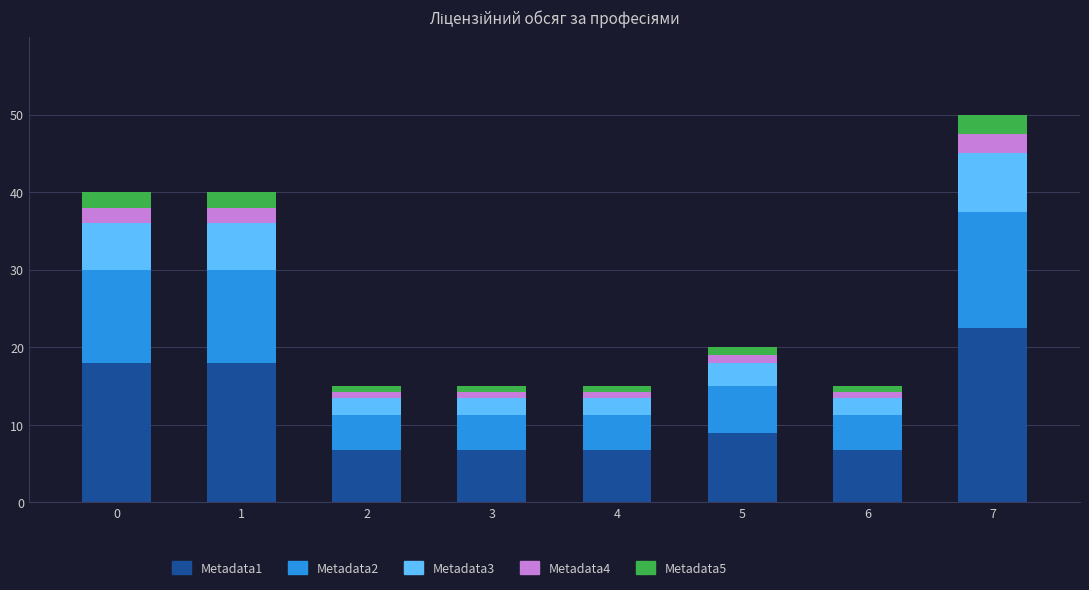

What is the value of the Metadata1 bar at the 3rd from the left?

6.8